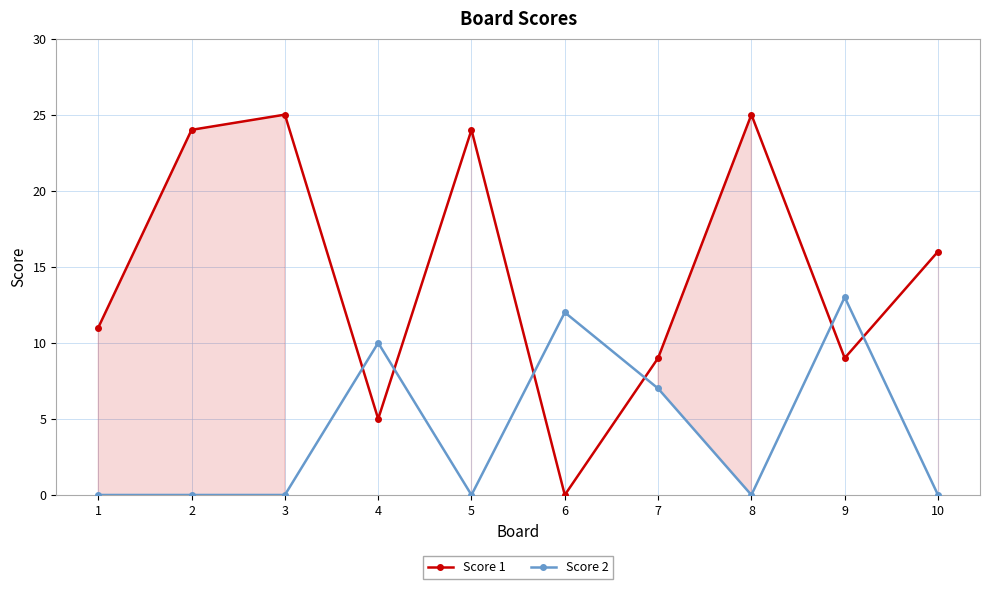

True or false: Score 2 has a value of 0 at 10.

True